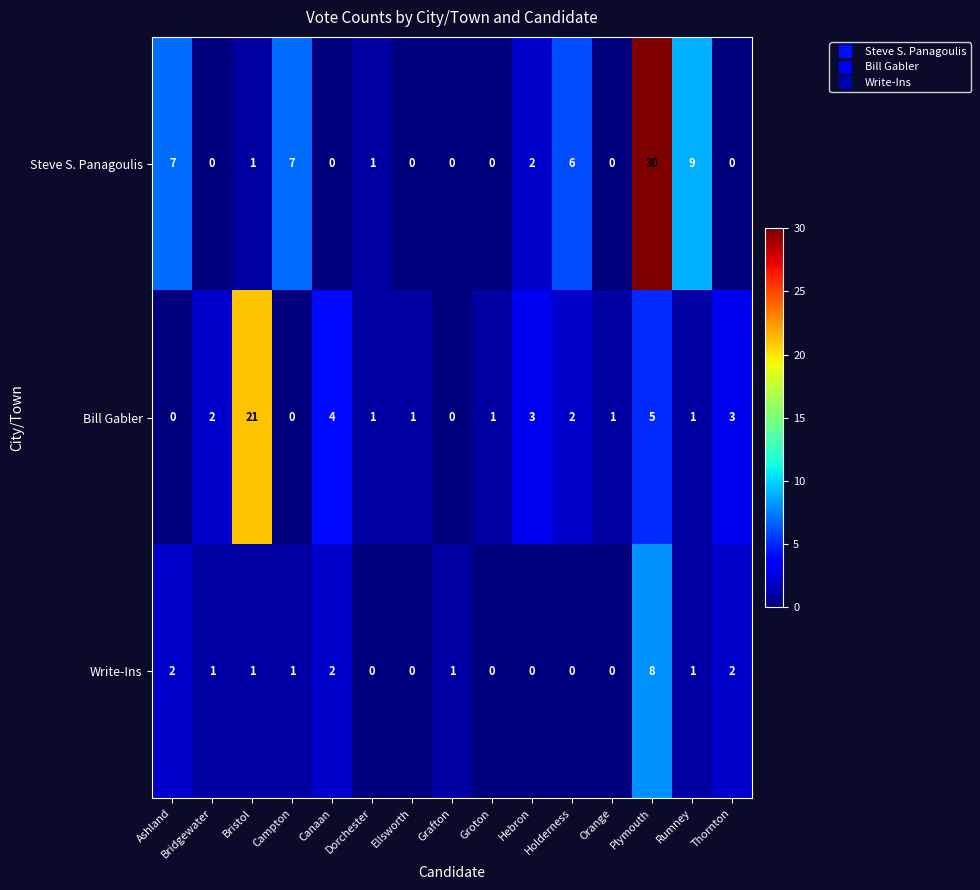

What is the difference between the second highest and second lowest values in the Steve S. Panagoulis series?

9